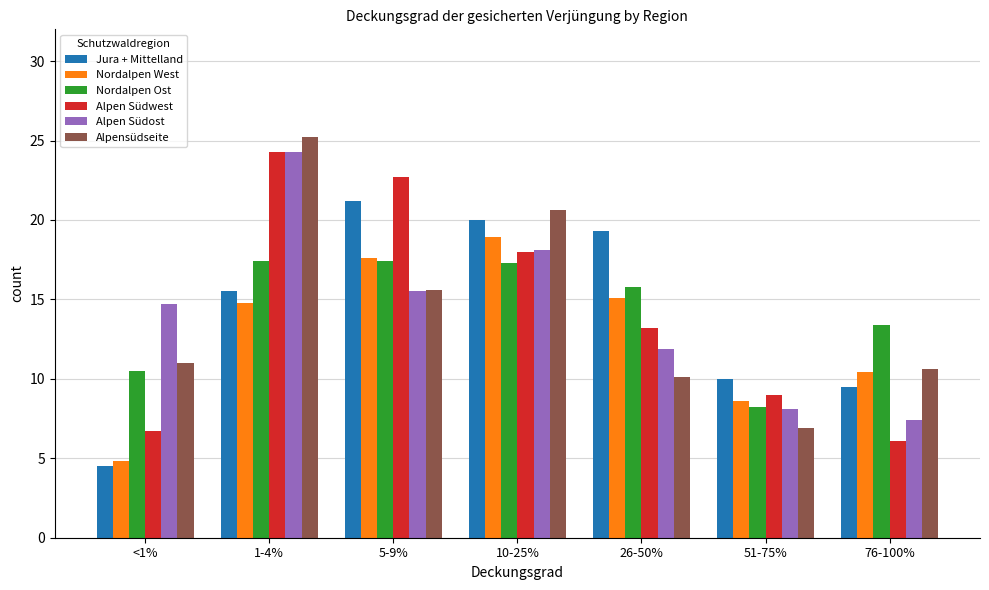

What are all the series names shown in the legend?

Jura + Mittelland, Nordalpen West, Nordalpen Ost, Alpen Südwest, Alpen Südost, Alpensüdseite